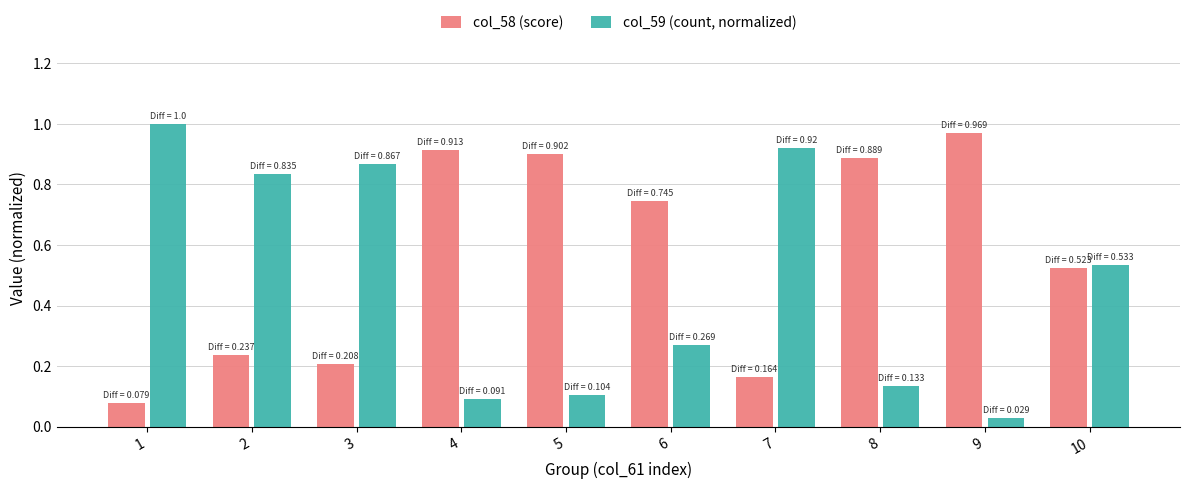

True or false: col_58 (score) has a value of 1.3 at 4.

False